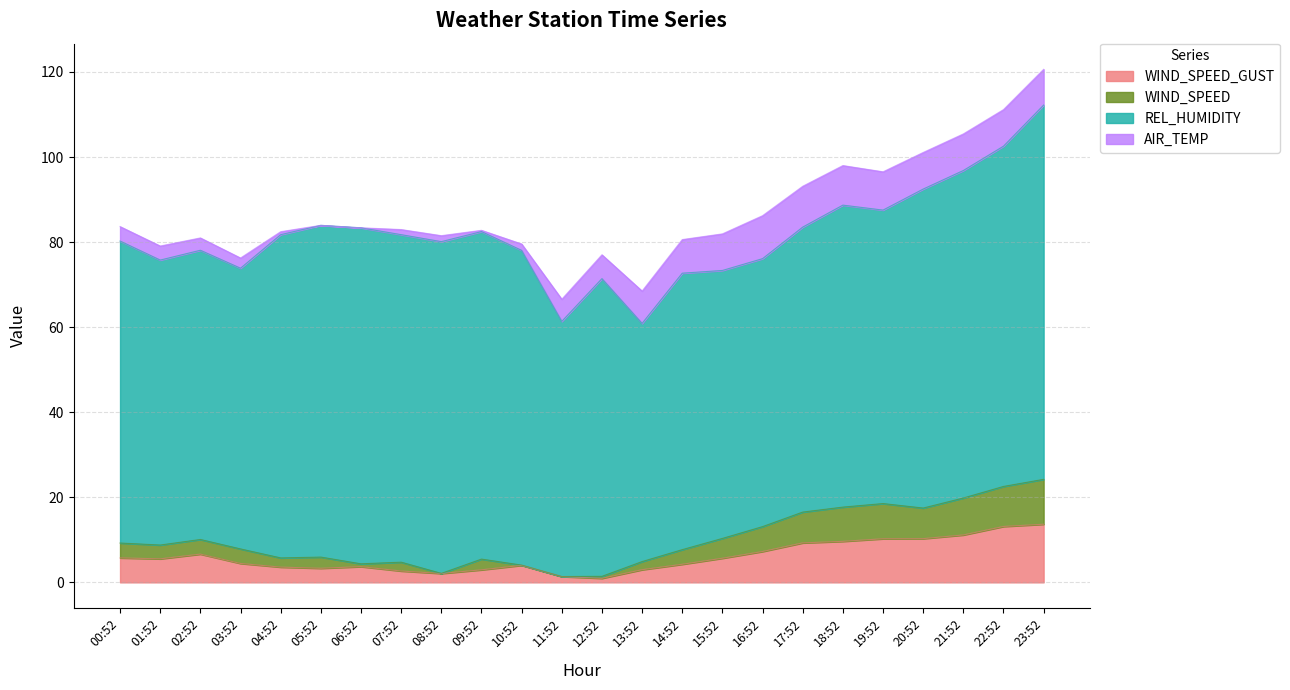

What is the total value across all series at 19:52?

96.5